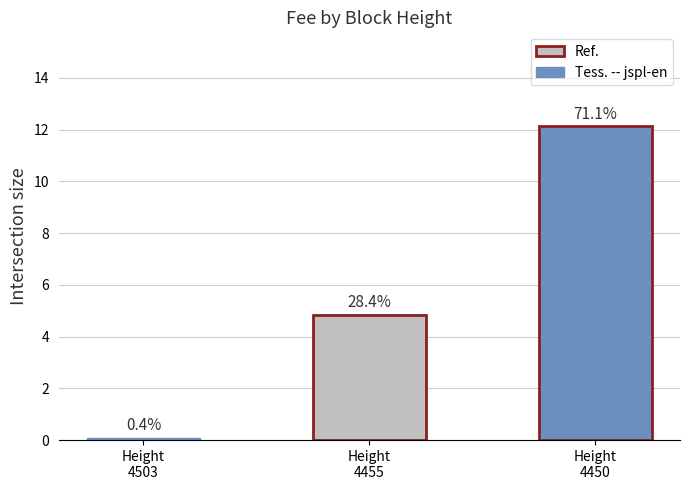

List the labels in order of value, smallest first.

4503, 4455, 4450